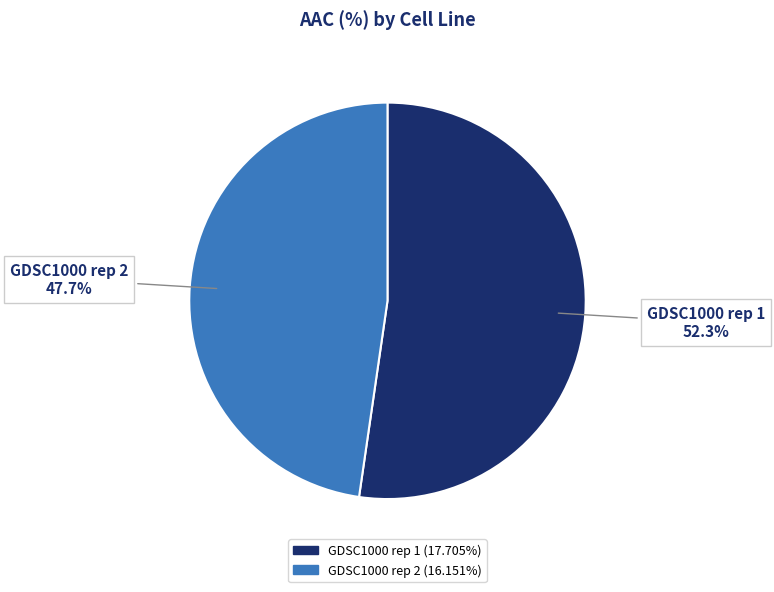

To the nearest percent, what portion does GDSC1000 rep 2 represent?

48%